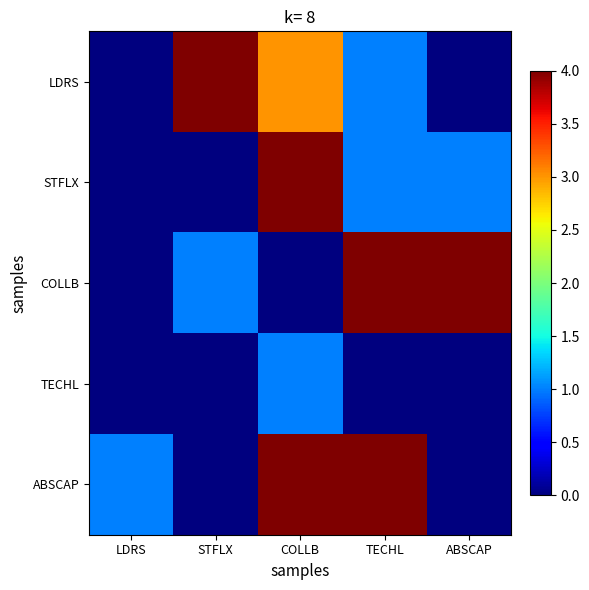

Which has a higher value, STFLX or TECHL?

STFLX